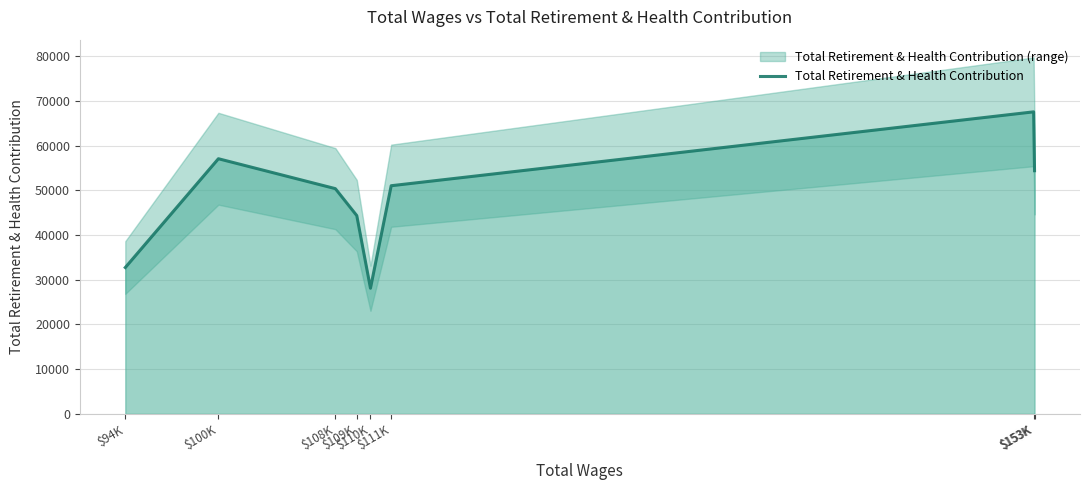

Rank the categories by value from lowest to highest.

$110K, $94K, $109K, $108K, $111K, $153K, $100K, $153K